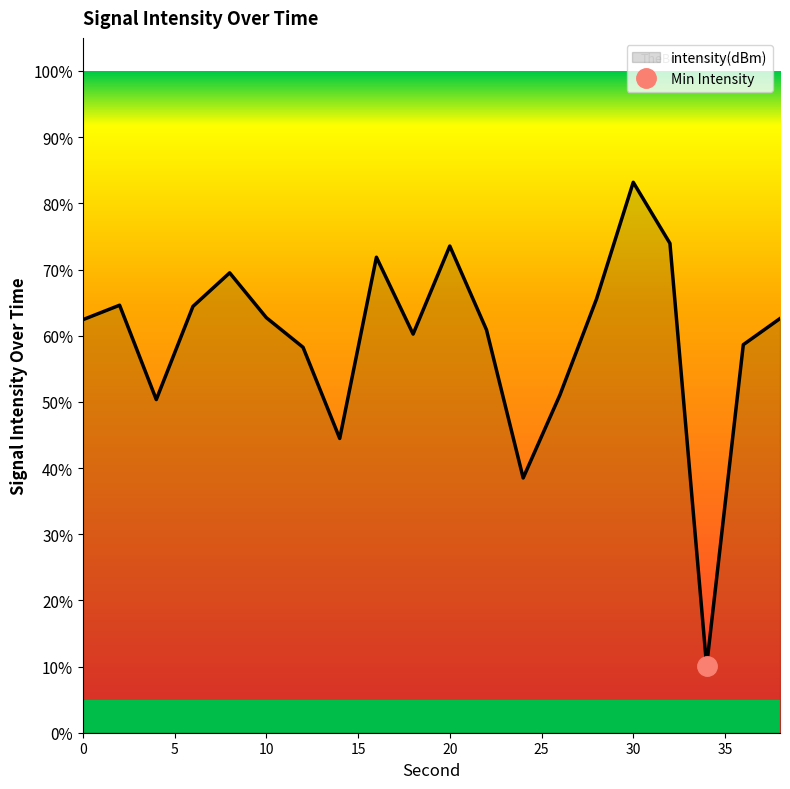

How many lines are shown in the chart?

1